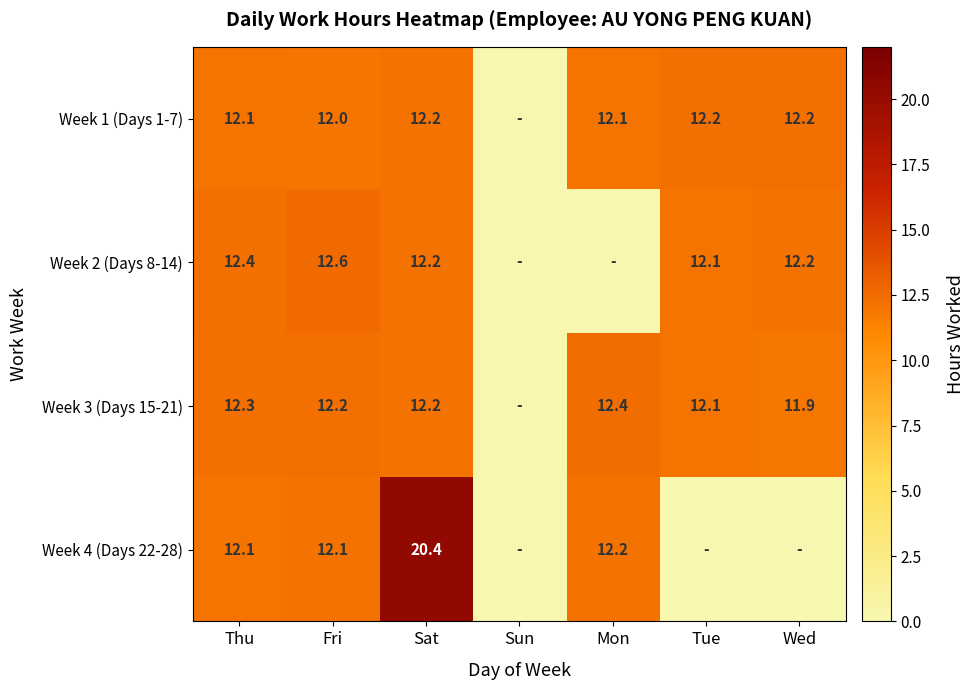

What is the spread (max minus min) of values at Fri?

0.6